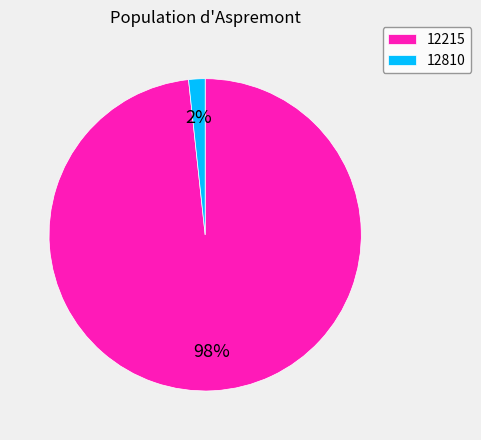

What percentage is the 12215 slice, to the nearest percent?

98%